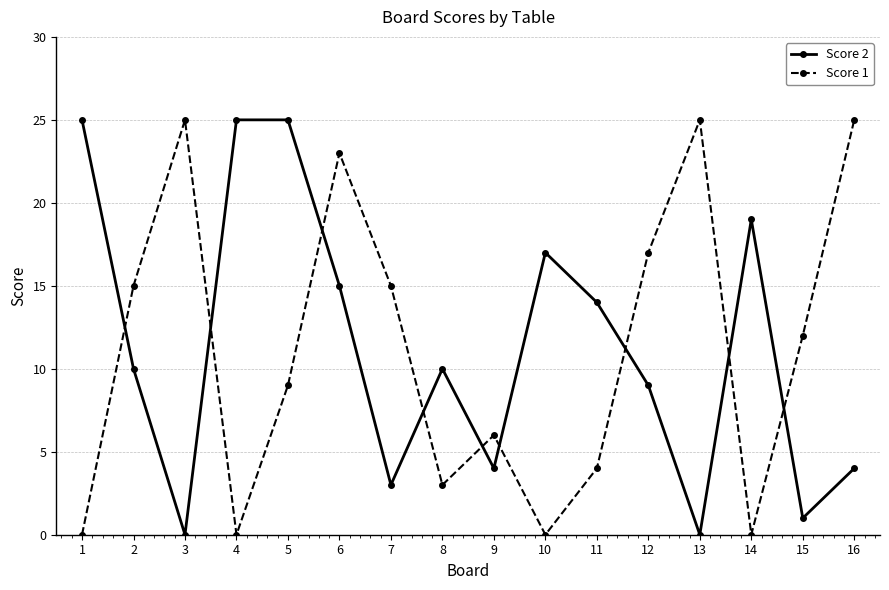

True or false: Score 1 and Score 2 intersect in this chart.

True